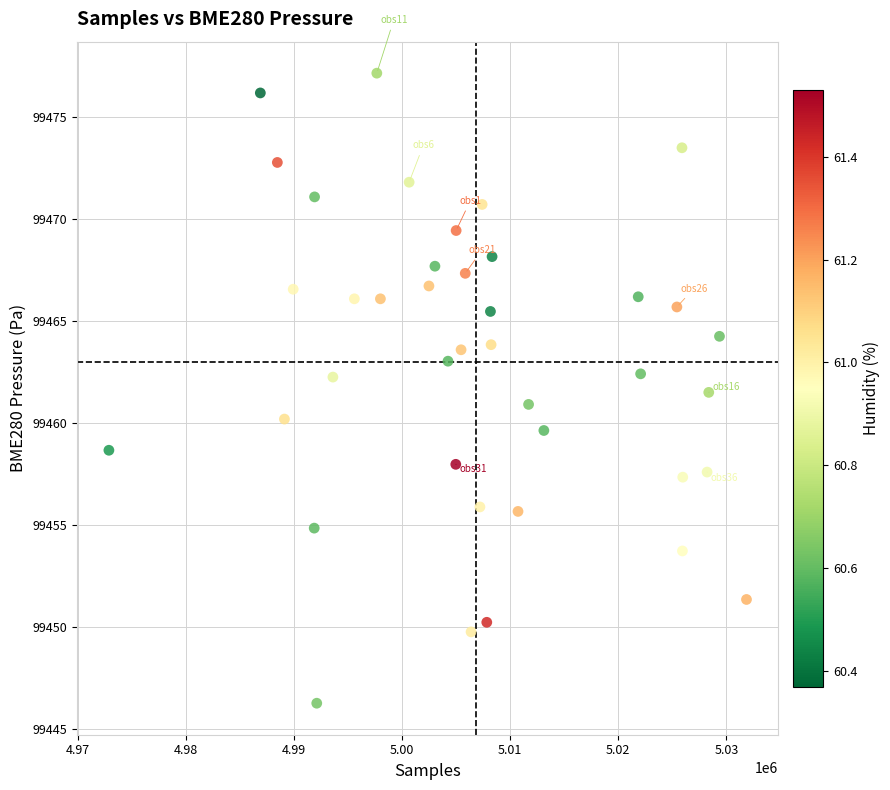

What is the range of Y values (max minus min)?

30.9